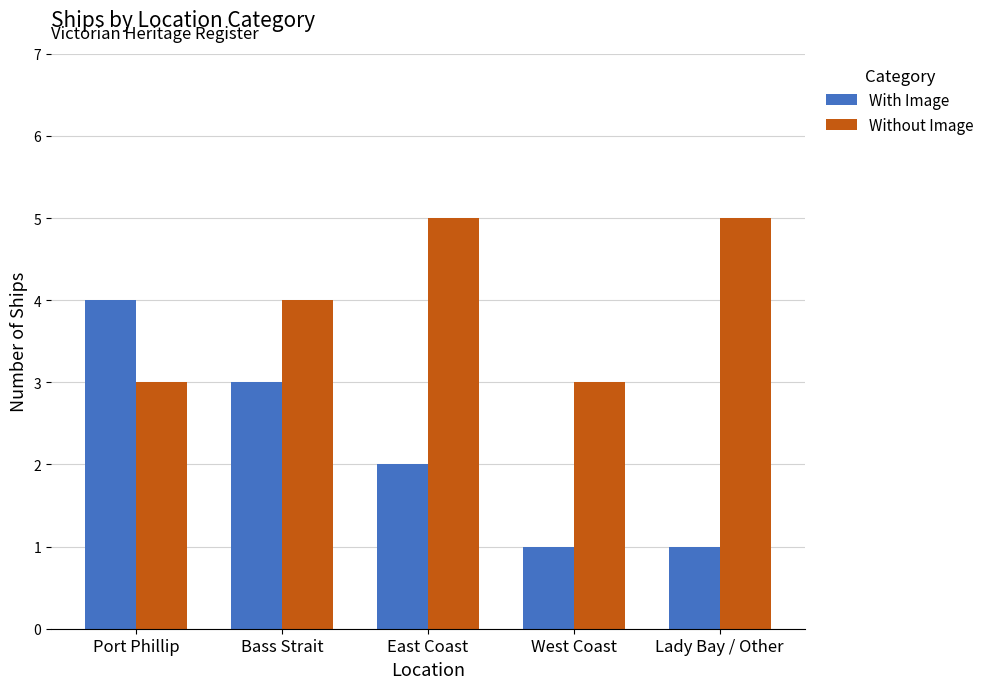

The With Image series shows 2 at Bass Strait. True or false?

False